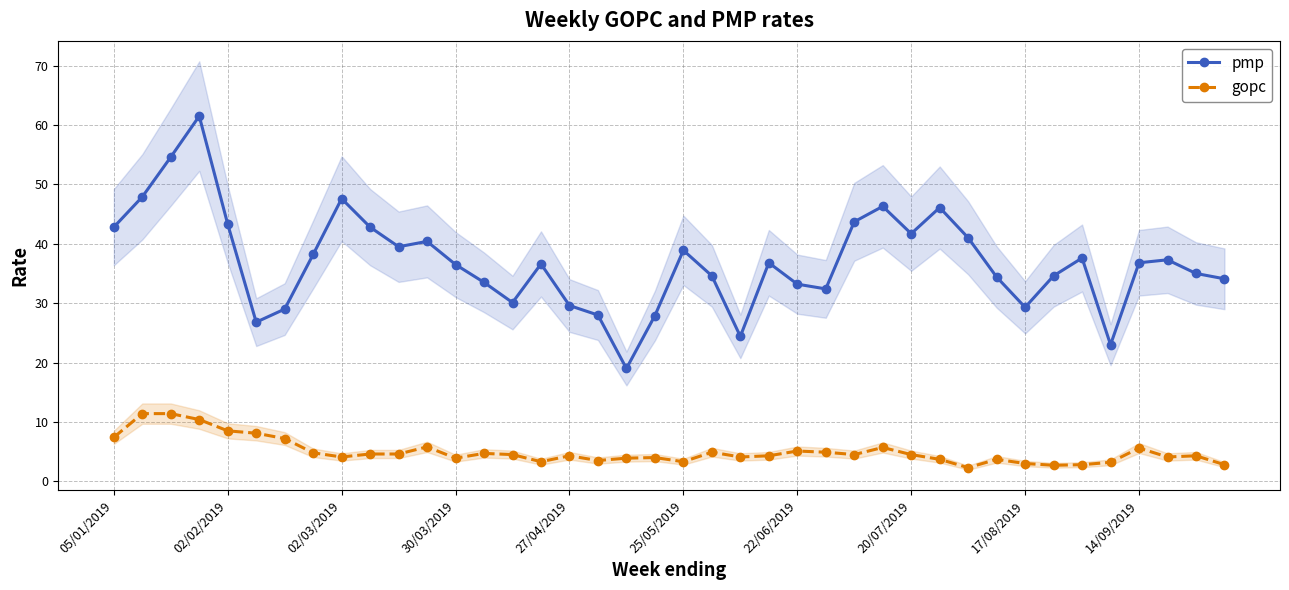

What is the sum of the gopc values at 21 and 05/01/2019?

12.3